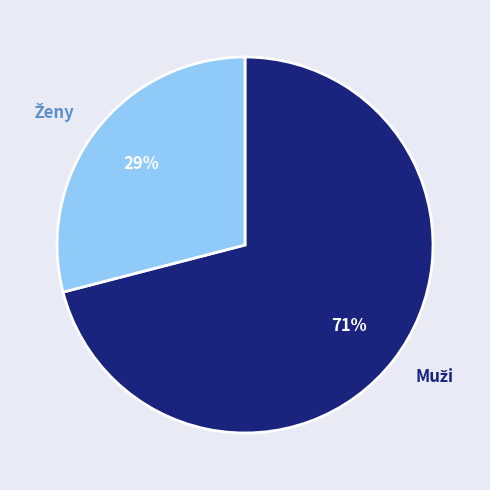

Is there any slice that represents more than half of the pie?

Yes